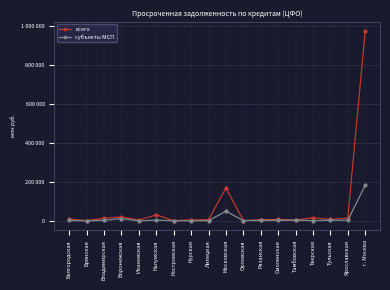

Where is the first local minimum for субъекты МСП?

Брянская